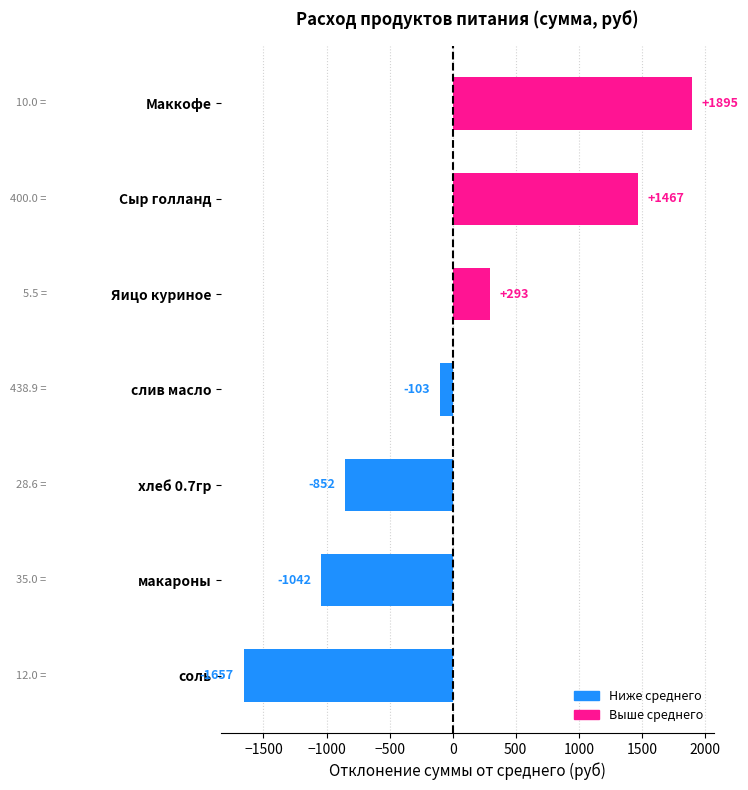

Between хлеб 0.7гр and Сыр голланд, which is larger?

Сыр голланд